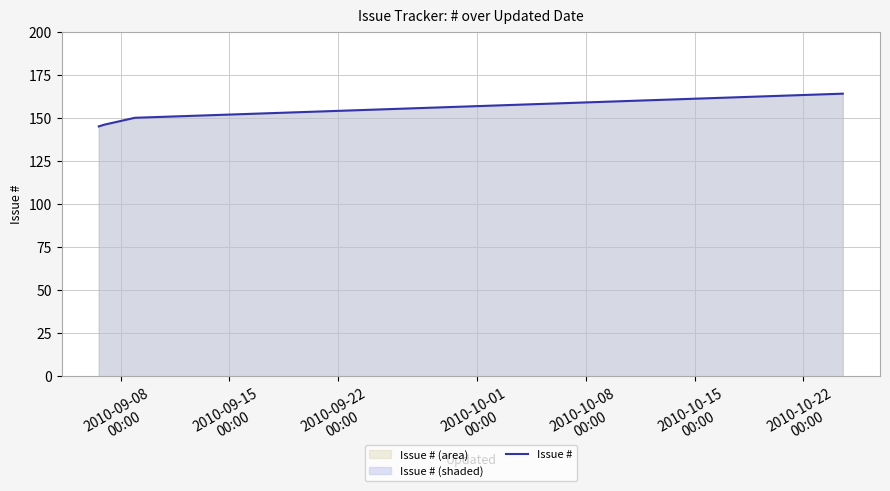

What is the difference between the second highest and second lowest values?

4